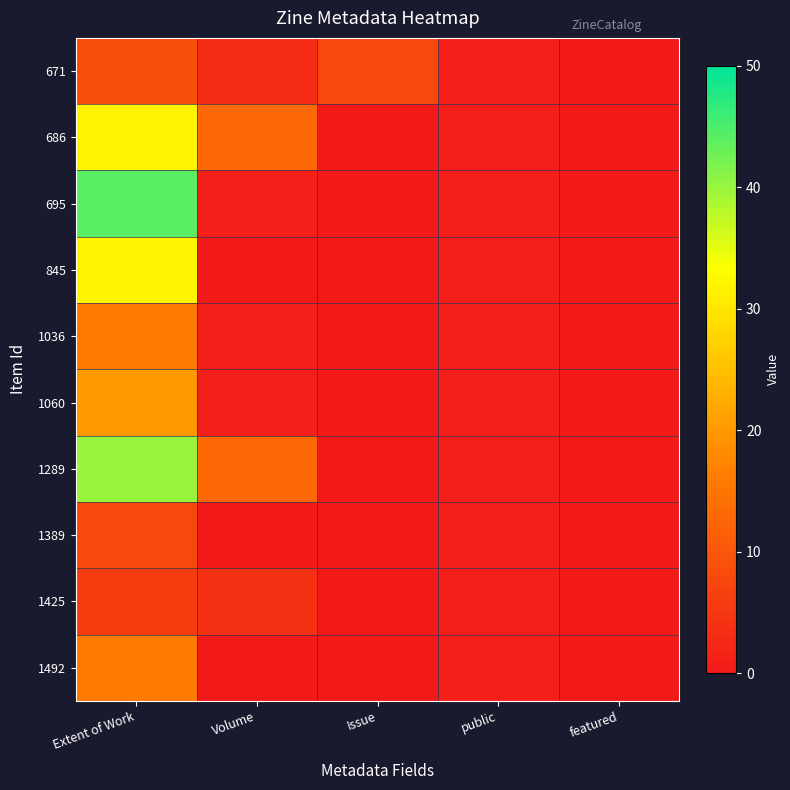

How many distinct data groups are displayed?

10